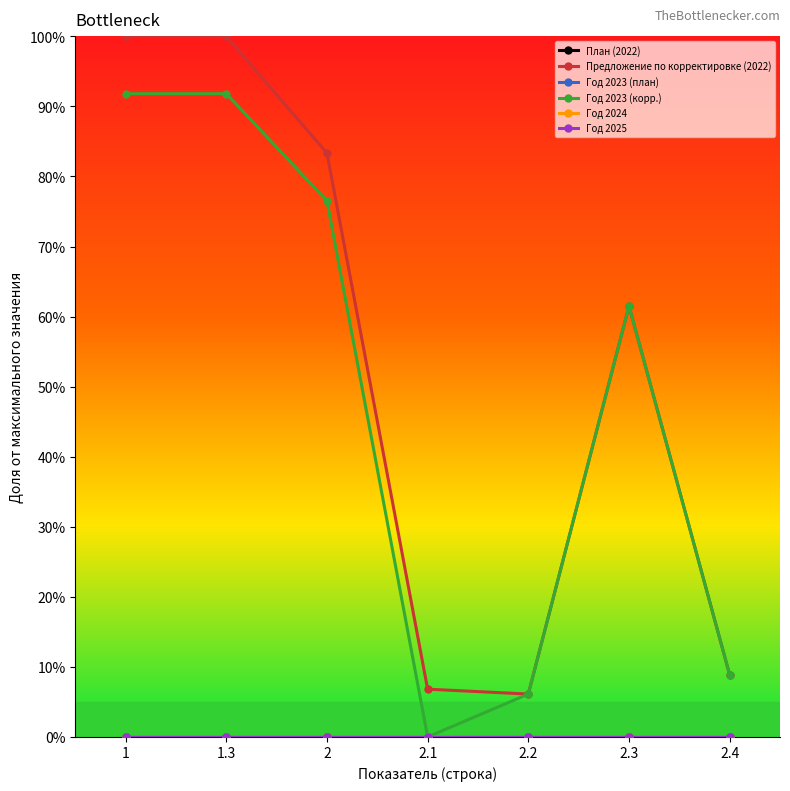

How many interior local valleys does the Предложение по корректировке (2022) series have?

1